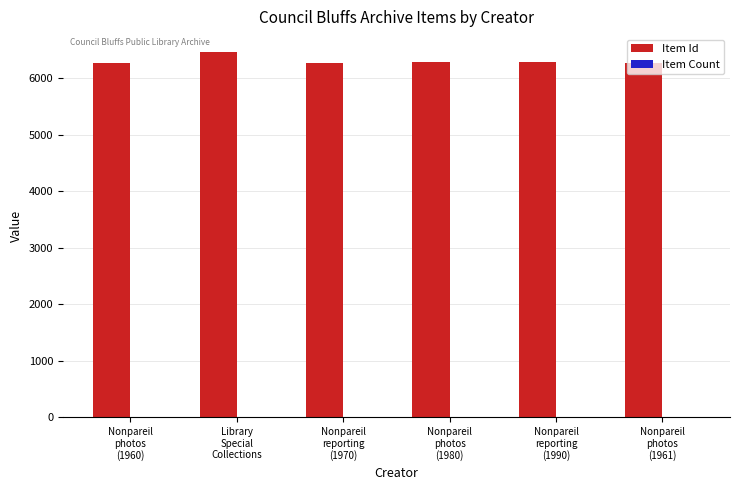

Which series has the widest spread of values?

Item Id